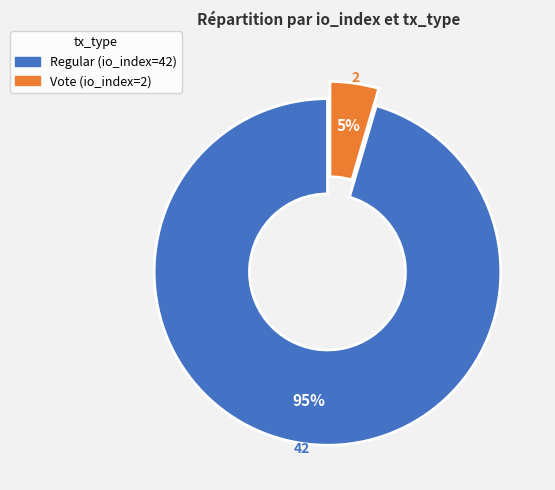

To the nearest percent, what portion does Vote (io_index=2) represent?

5%